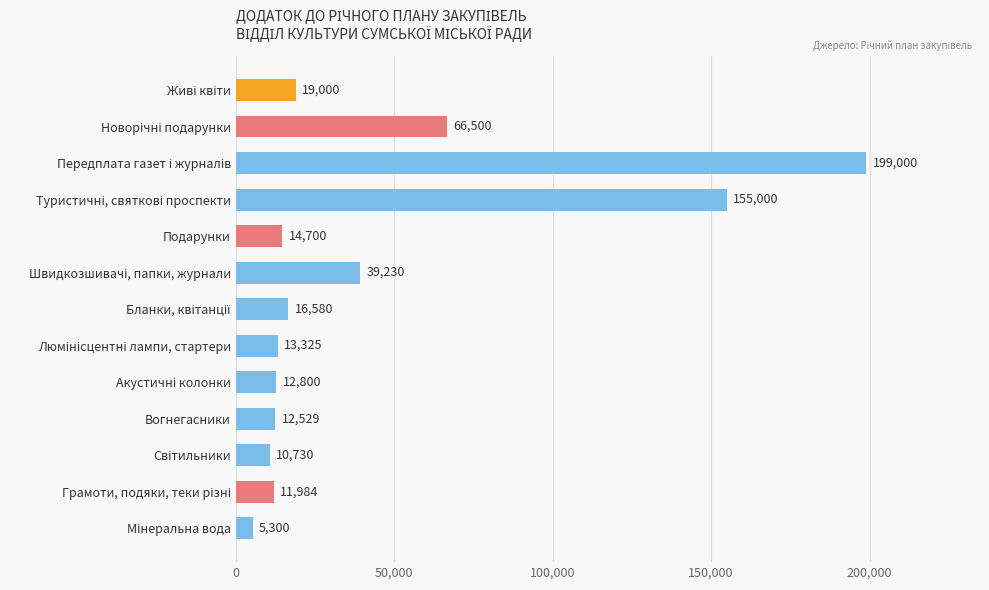

Reading top to bottom, what are all the values shown in this chart?

19000	66500	199000	155000	14700	39230	16580	13325	12800	12529	10730	11984	5300